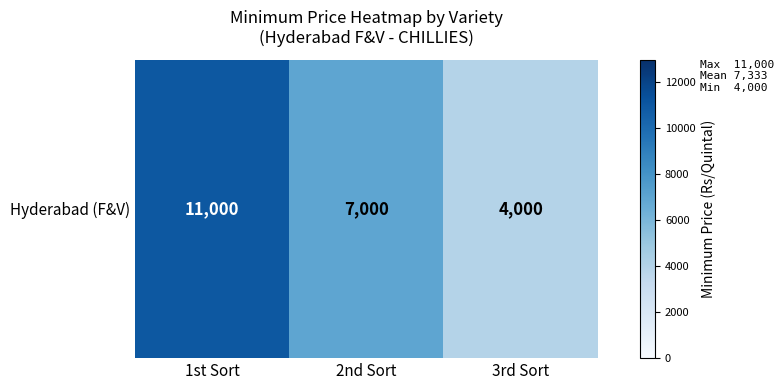

What is the average value?

7333